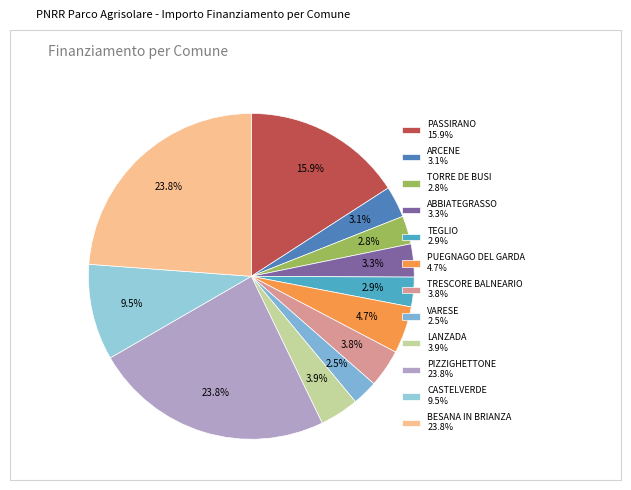

What is the change in value from CASTELVERDE to BESANA IN BRIANZA?

+90000.0